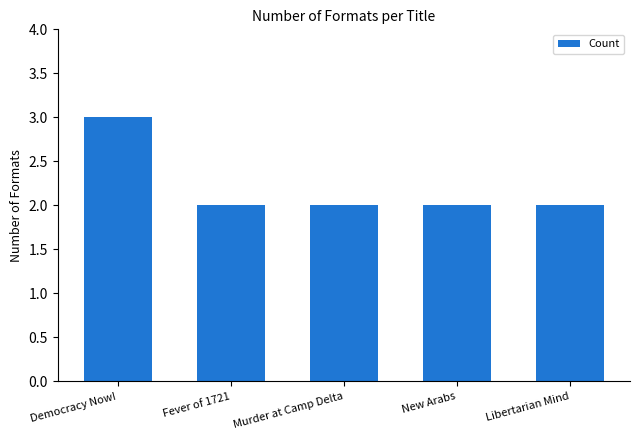

What is the label of the 3rd bar from the left?

Murder at Camp Delta